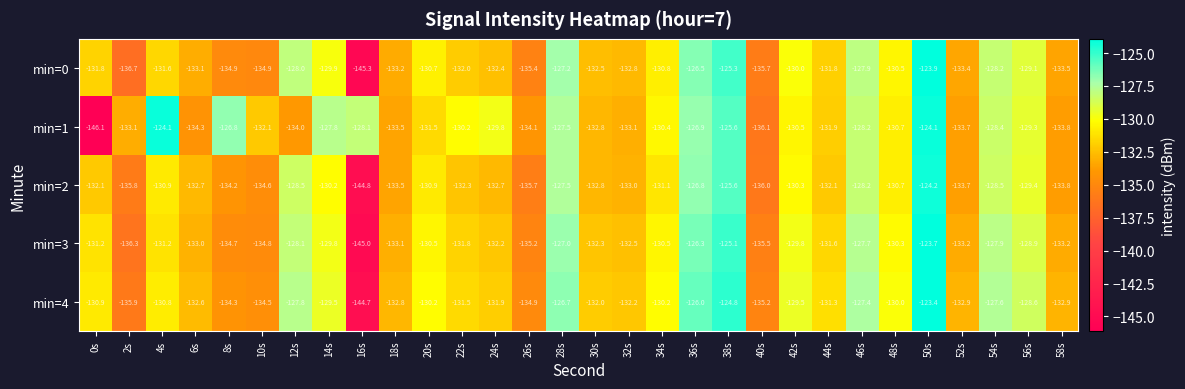

Read the min=3 value at 32s.

-132.5